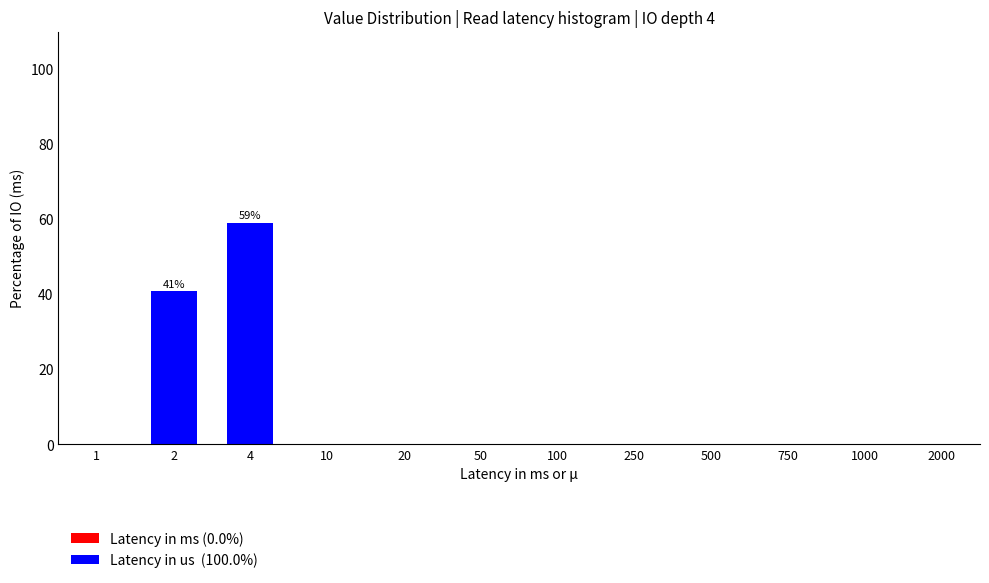

Reading left to right, transcribe all the data shown in this chart.

1=0.0	2=40.9	4=59.1	10=0.0	20=0.0	50=0.0	100=0.0	250=0.0	500=0.0	750=0.0	1000=0.0	2000=0.0